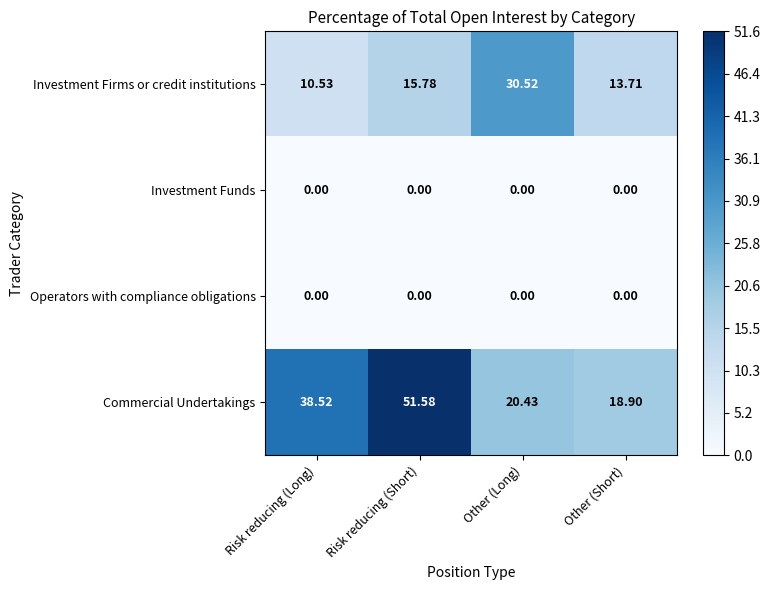

Which series has the widest spread of values?

Commercial Undertakings